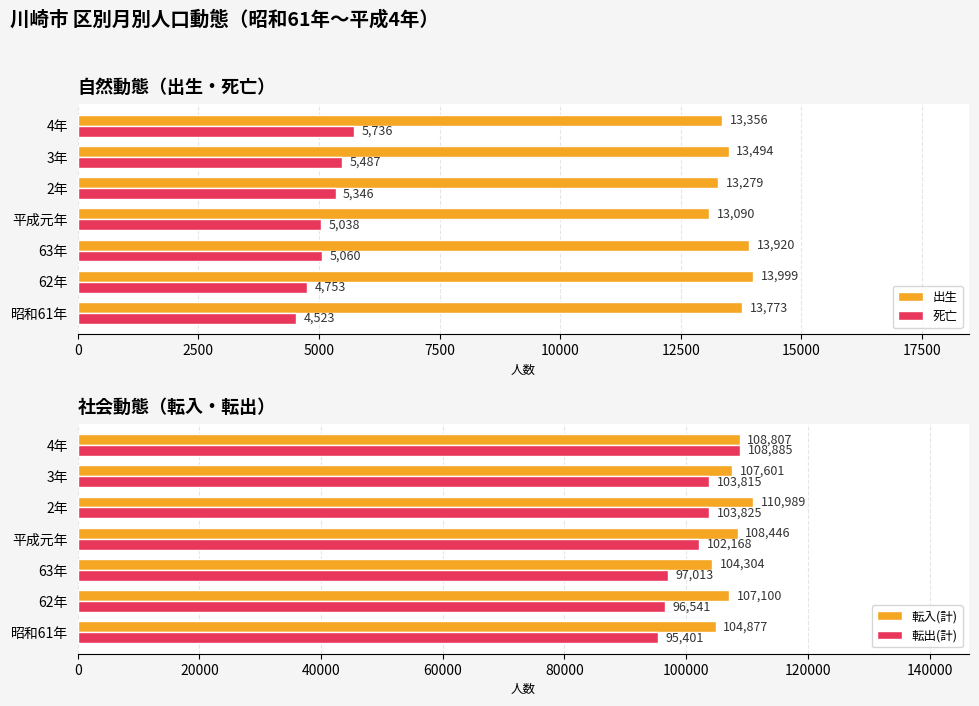

Rank the categories by 死亡 value from lowest to highest.

昭和61年, 62年, 平成元年, 63年, 2年, 3年, 4年